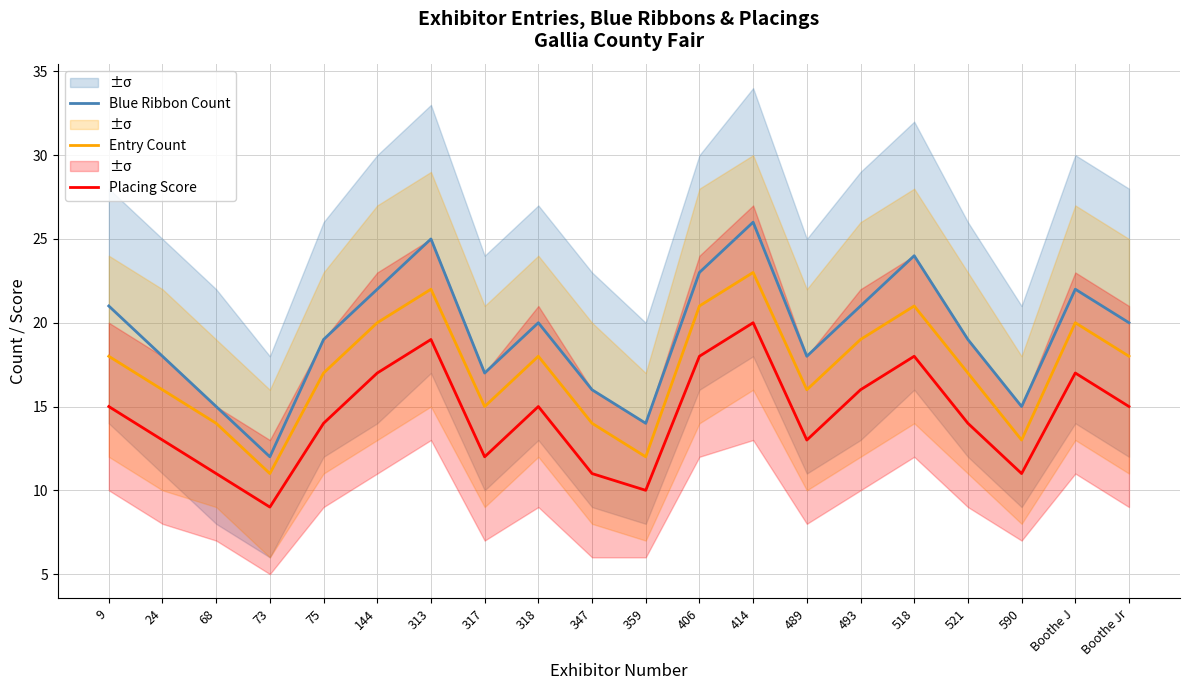

Reading left to right, transcribe all the data shown in this chart.

Blue Ribbon Count: 9=21	24=18	68=15	73=12	75=19	144=22	313=25	317=17	318=20	347=16	359=14	406=23	414=26	489=18	493=21	518=24	521=19	590=15	Boothe J=22	Boothe Jr=20
Entry Count: 9=18	24=16	68=14	73=11	75=17	144=20	313=22	317=15	318=18	347=14	359=12	406=21	414=23	489=16	493=19	518=21	521=17	590=13	Boothe J=20	Boothe Jr=18
Placing Score: 9=15	24=13	68=11	73=9	75=14	144=17	313=19	317=12	318=15	347=11	359=10	406=18	414=20	489=13	493=16	518=18	521=14	590=11	Boothe J=17	Boothe Jr=15